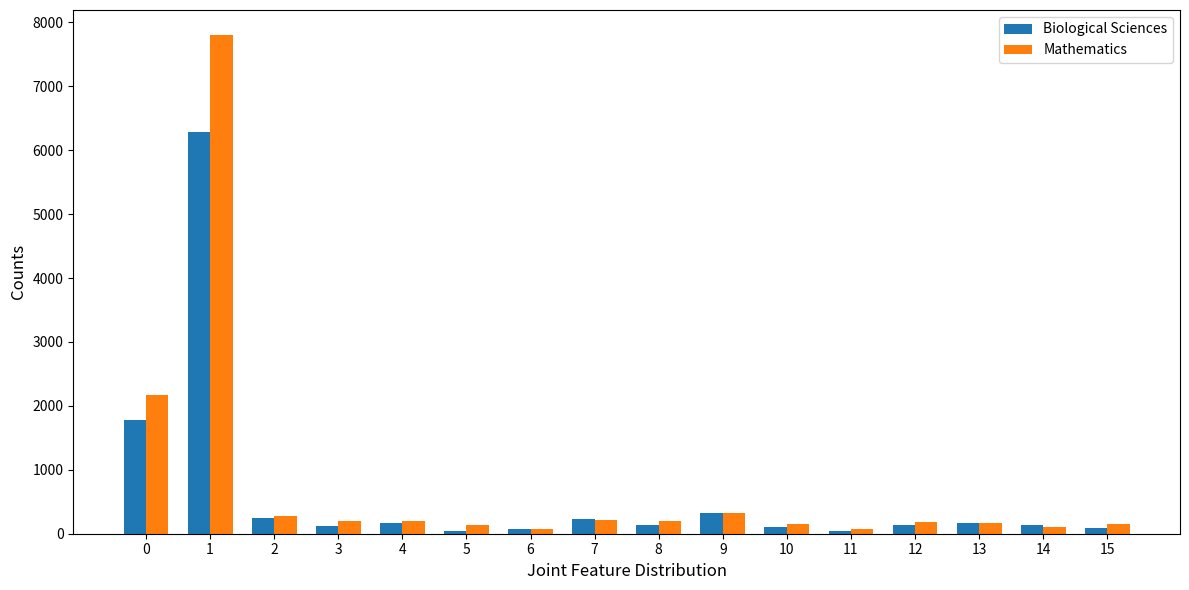

Rank the series by their maximum value, from lowest to highest.

Biological Sciences, Mathematics